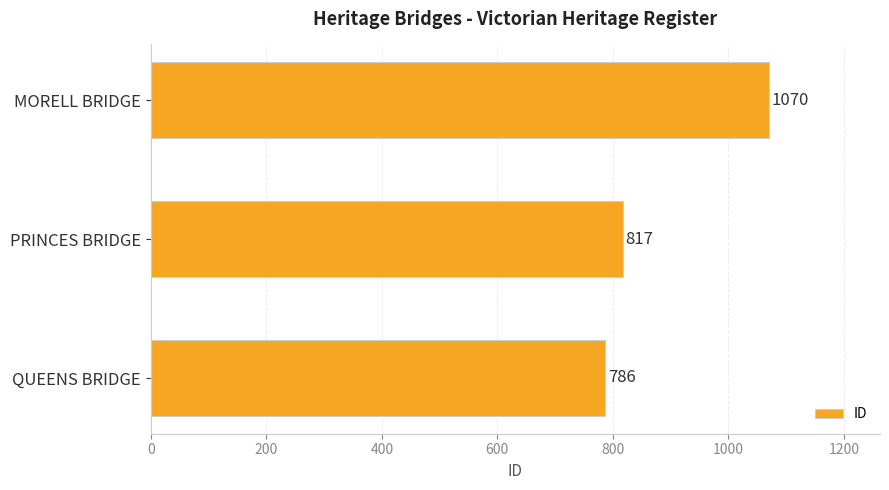

What is the sum of all values?

2673